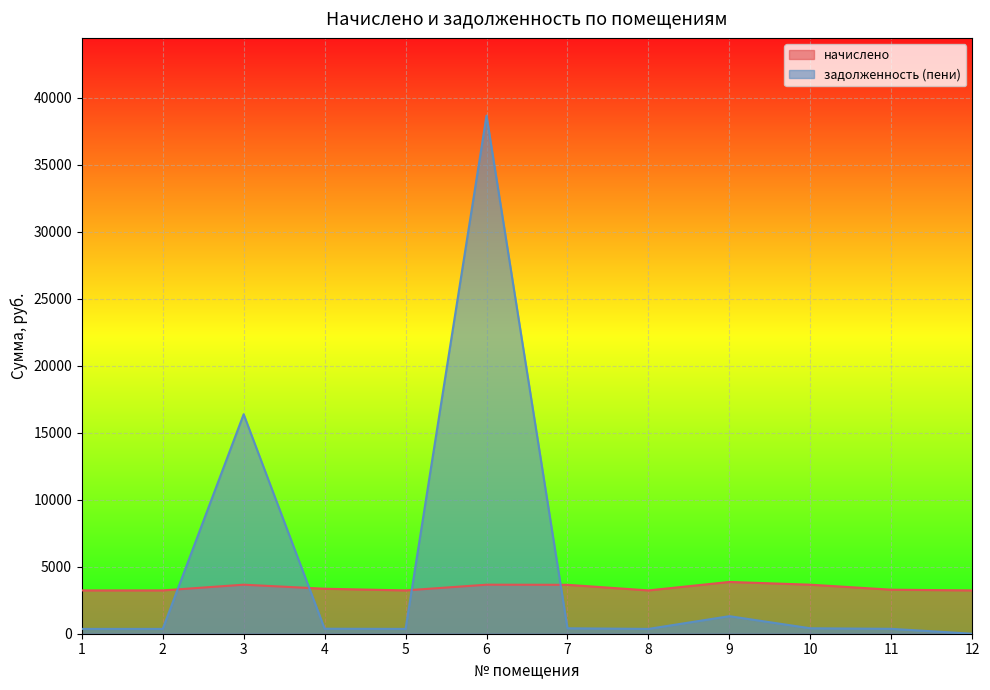

What is the value of the задолженность (пени) point at the 3rd from the left?

16383.5